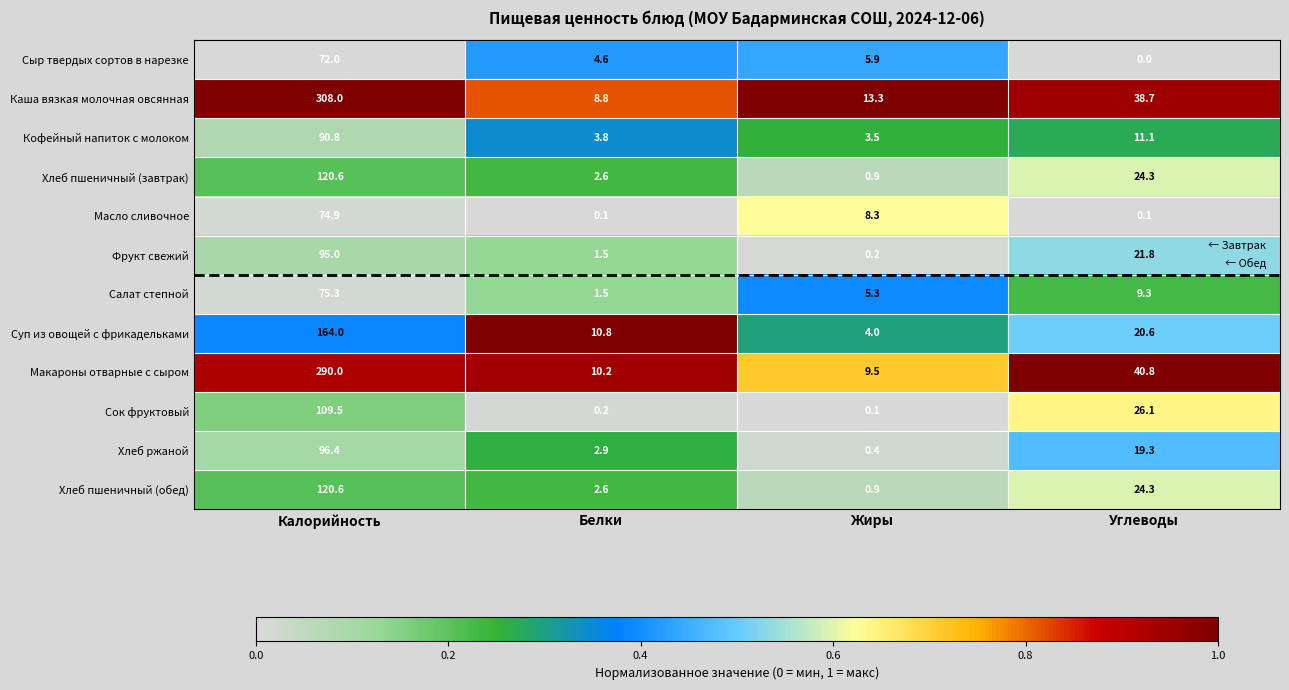

The value of Хлеб ржаной at Белки is 2.9. True or false?

True